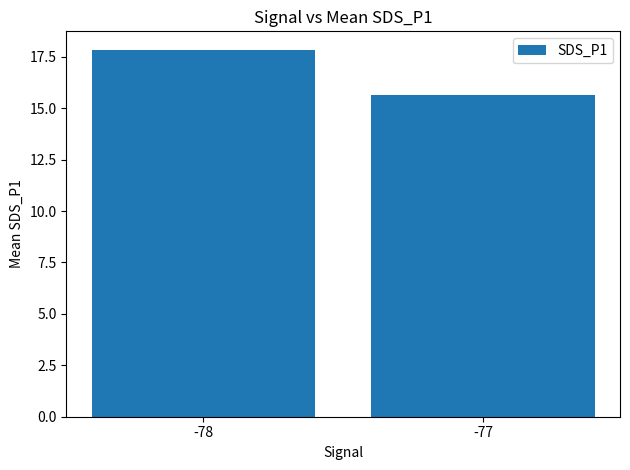

Which category has the lowest value across all series?

-77